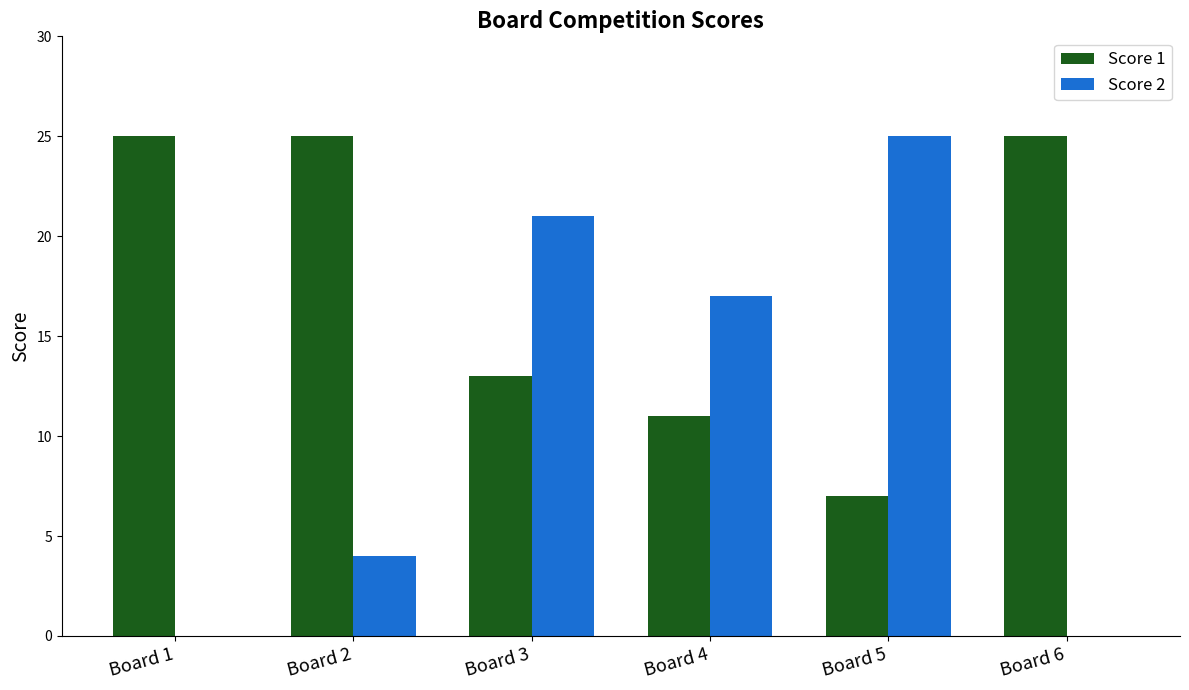

Reading left to right, transcribe all the data shown in this chart.

Score 1: Board 1=25	Board 2=25	Board 3=13	Board 4=11	Board 5=7	Board 6=25
Score 2: Board 1=0	Board 2=4	Board 3=21	Board 4=17	Board 5=25	Board 6=0